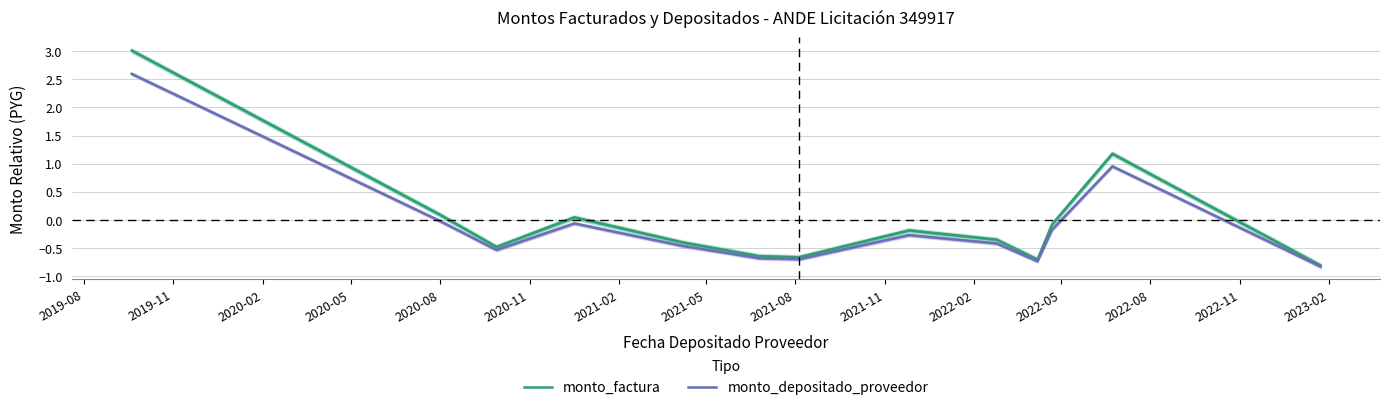

What is the difference between the maximum and minimum values in the monto_factura series?

3.8